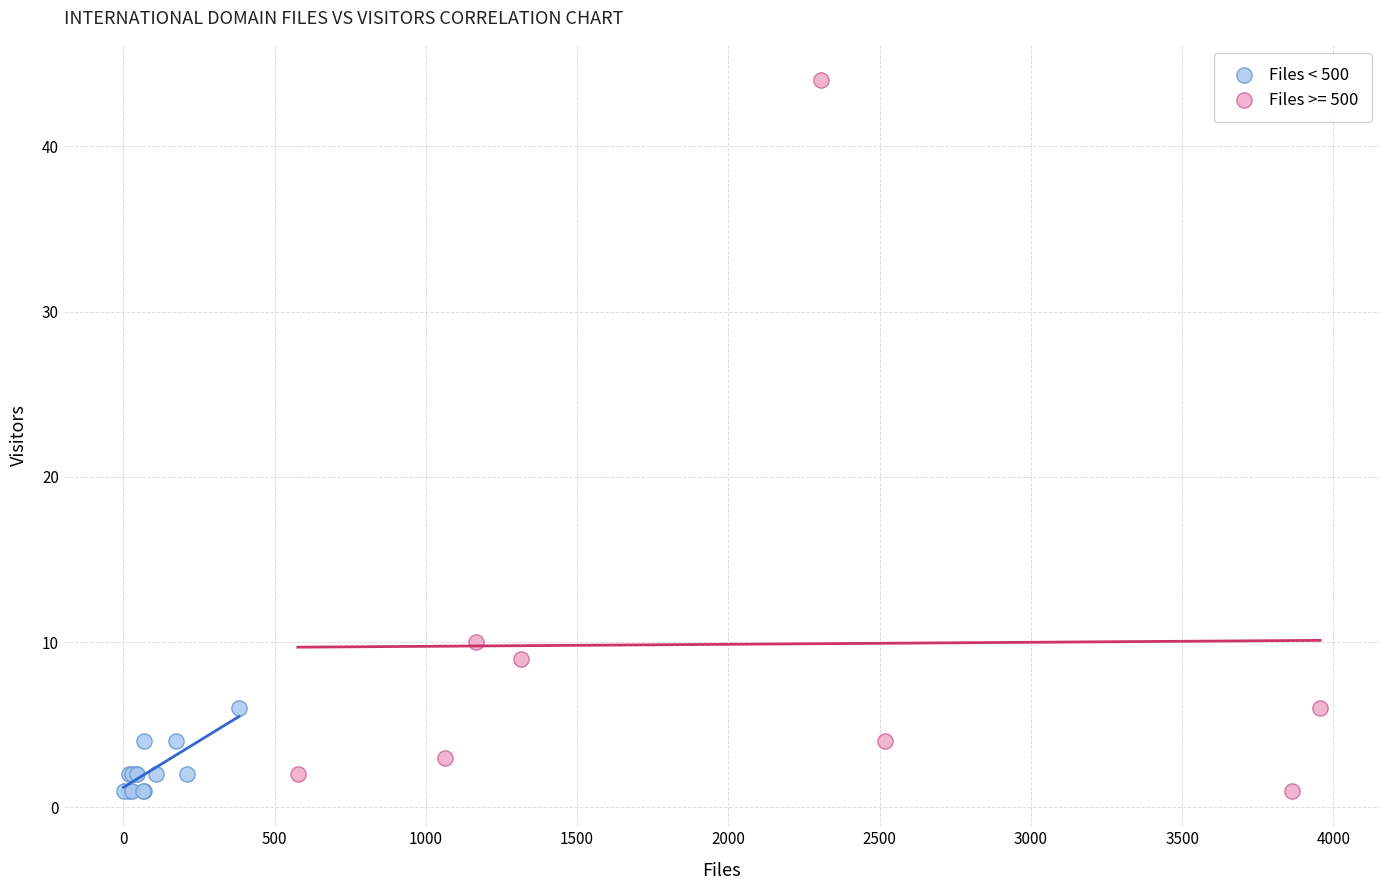

Which series reaches the maximum Y coordinate?

Files >= 500